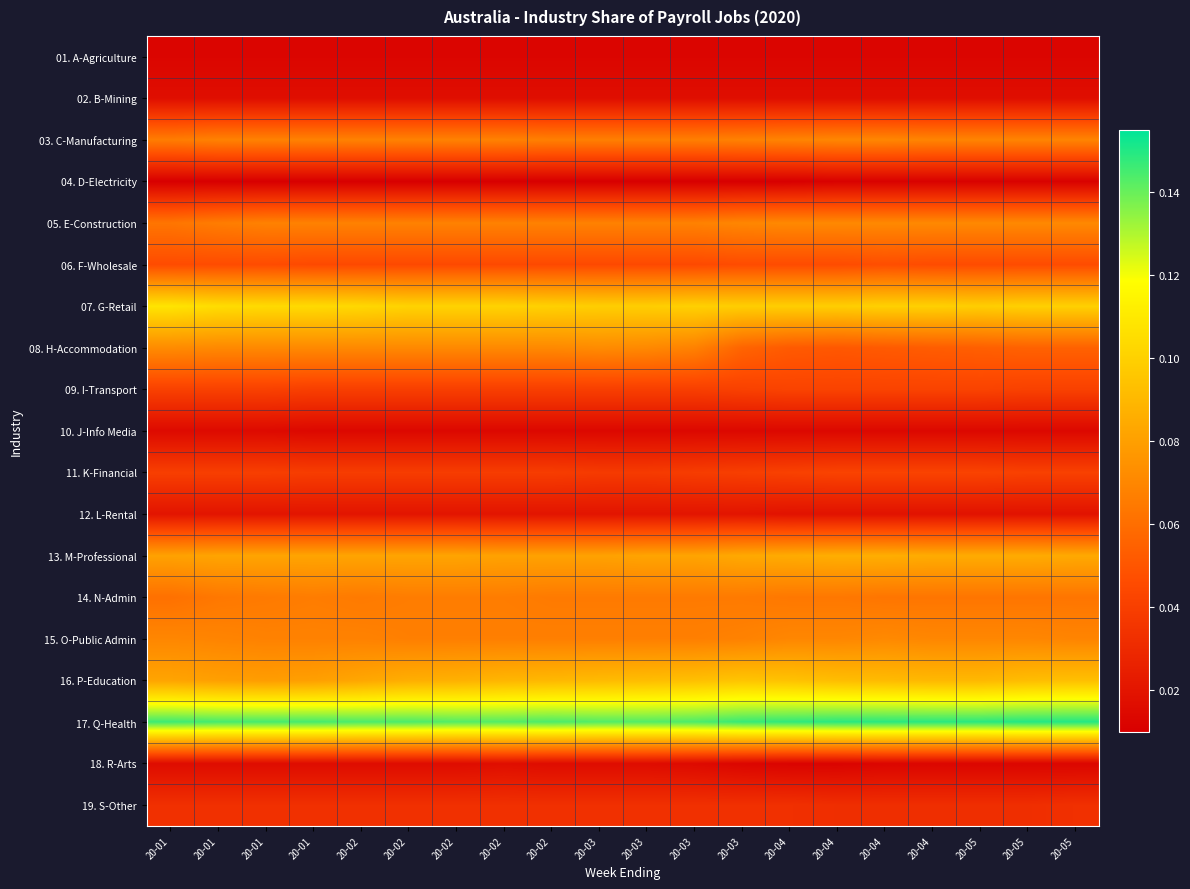

Which series has the largest total across all categories?

17. Q-Health